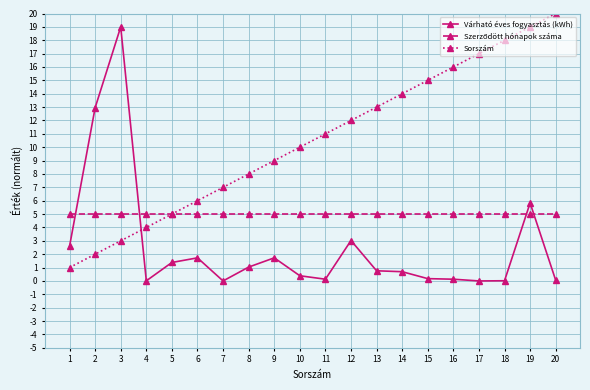

True or false: Sorszám has more than 0 points higher than both neighbors.

False